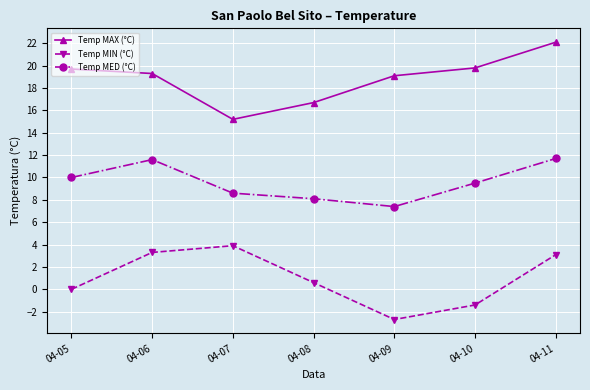

How many distinct data groups are displayed?

3